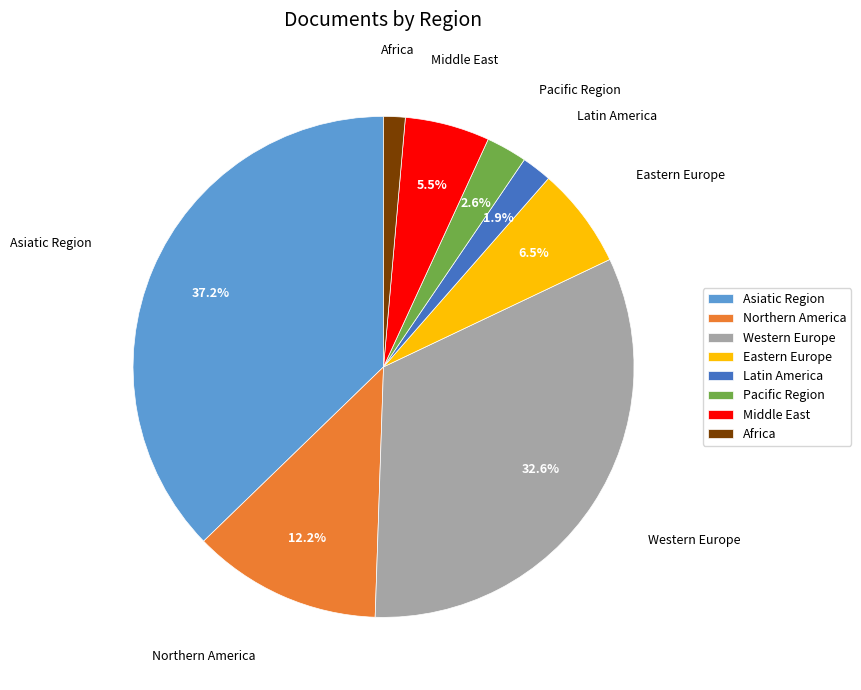

Does any single category account for the majority?

No